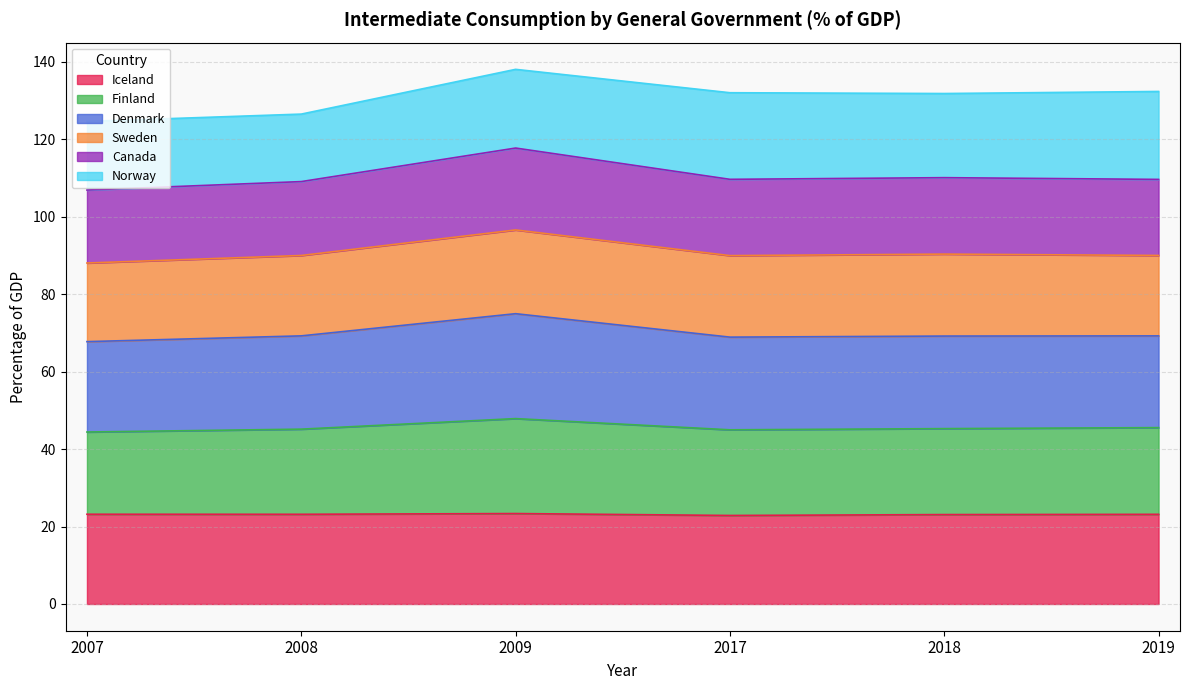

True or false: Denmark and Iceland intersect in this chart.

False